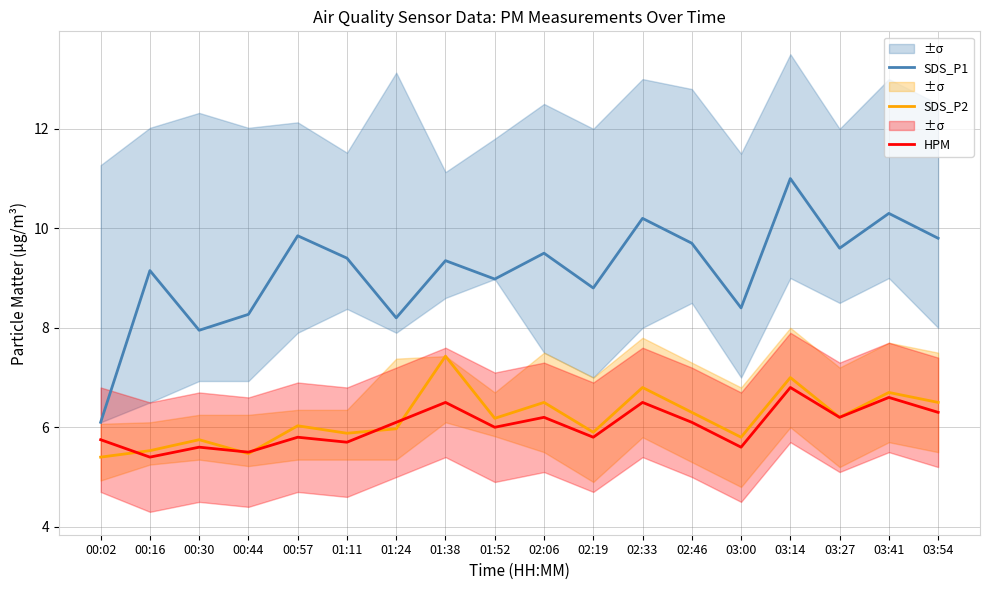

True or false: SDS_P2 and SDS_P1 cross at least once.

False